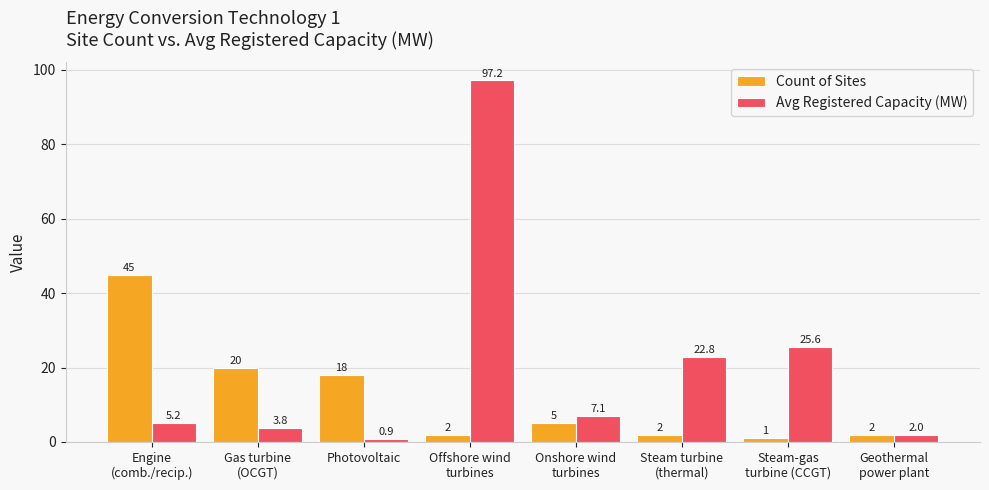

What is the label of the 3rd bar from the right?

Steam turbine
(thermal)